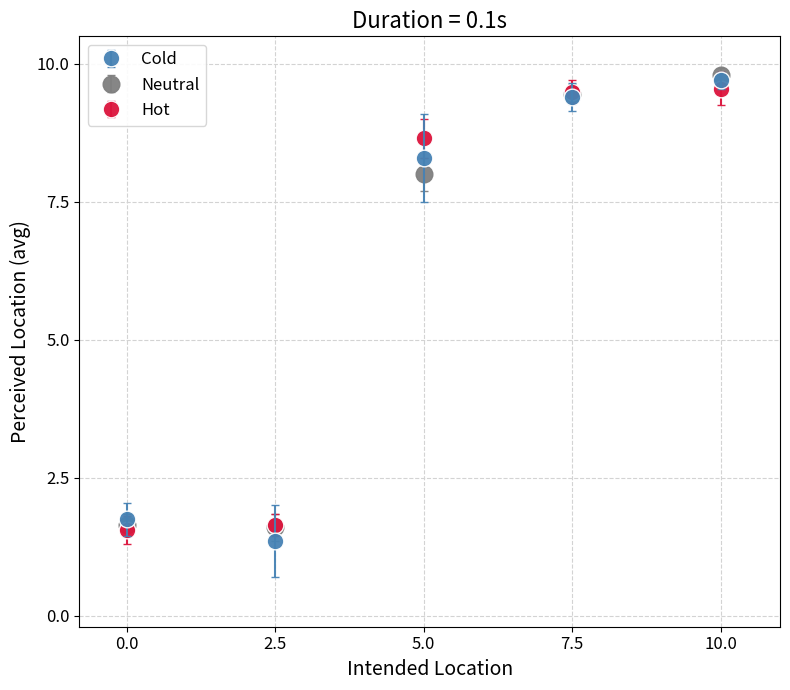

Between 2.5 and 7.5, which series saw the biggest shift?

Cold